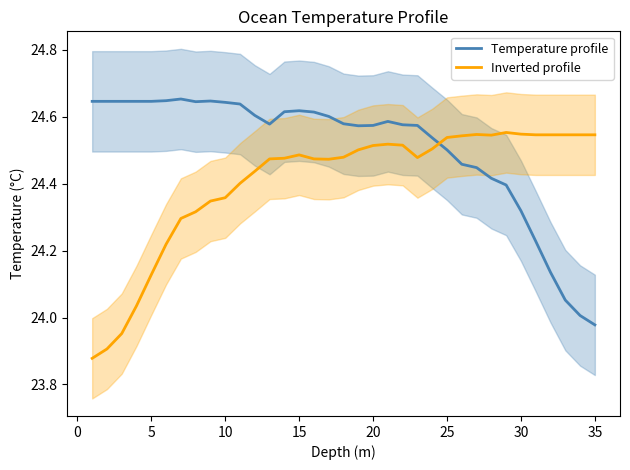

True or false: Inverted profile and Temperature profile cross at least once.

True